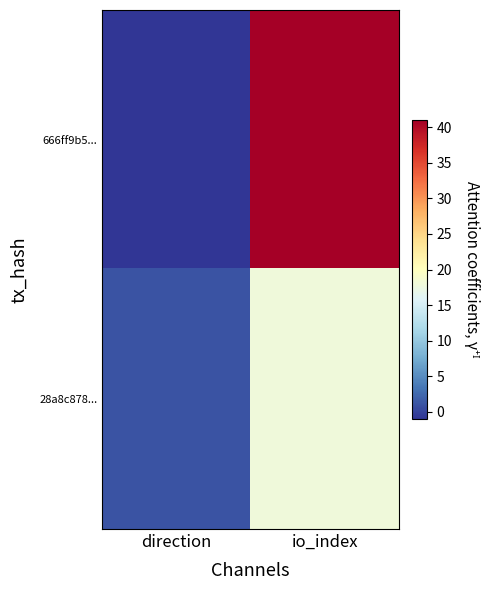

What is the maximum value shown in the chart?

41